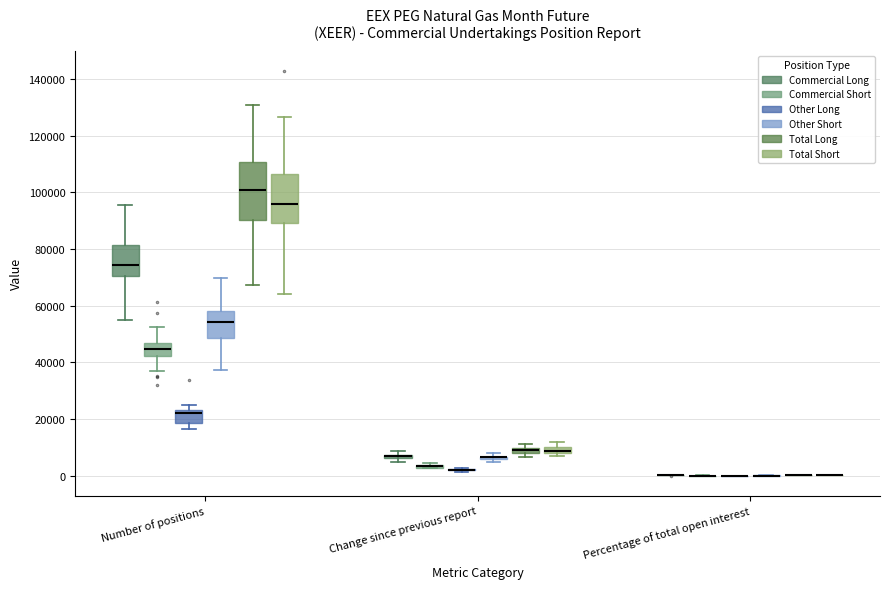

Which box is the tallest, from its lower edge to its upper edge?

Number of positions (Total Long)